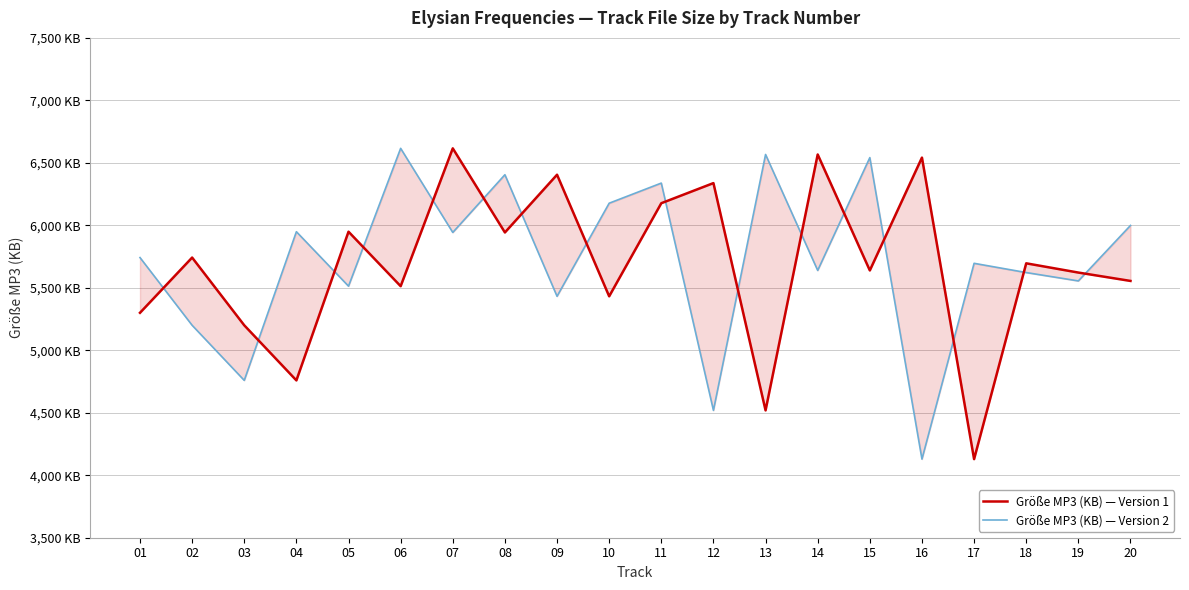

True or false: Größe MP3 (KB) — Version 2 has more than 1 points higher than both neighbors.

True